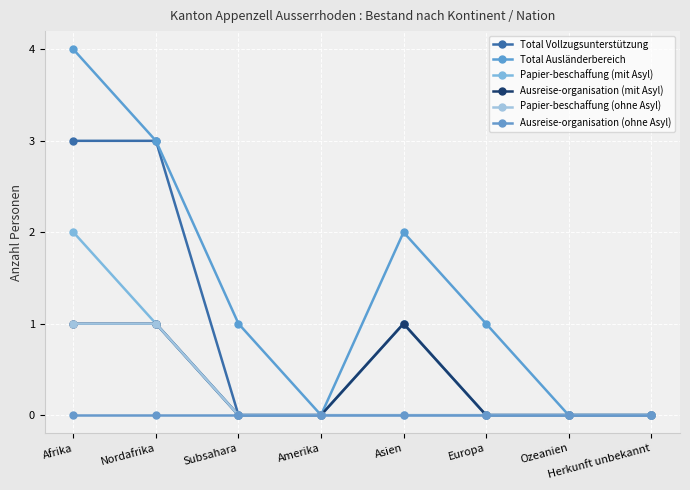

What is the difference between the Total Vollzugsunterstützung values at Nordafrika and Herkunft unbekannt?

3